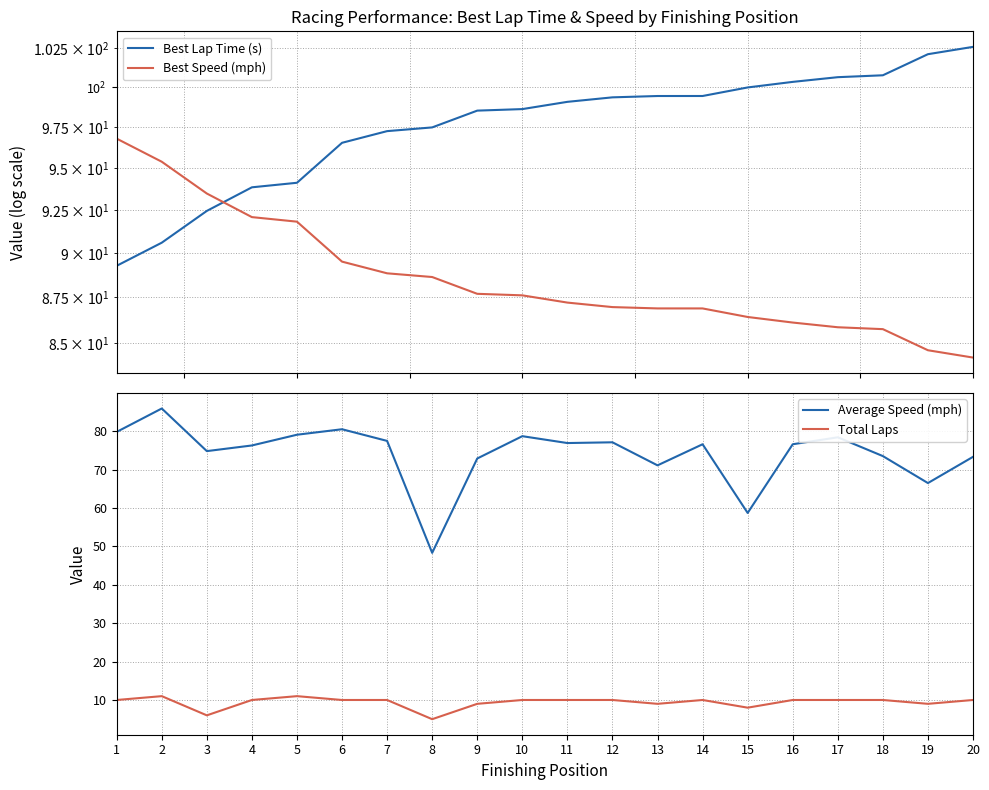

At which category is the sum across all series the highest?

2